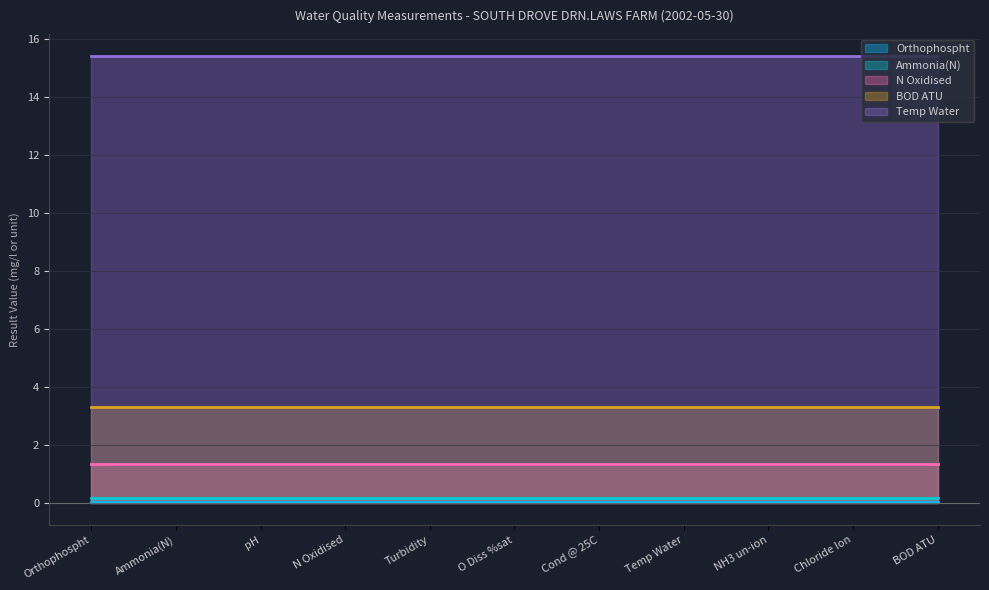

True or false: Orthophospht and BOD ATU cross at least once.

False